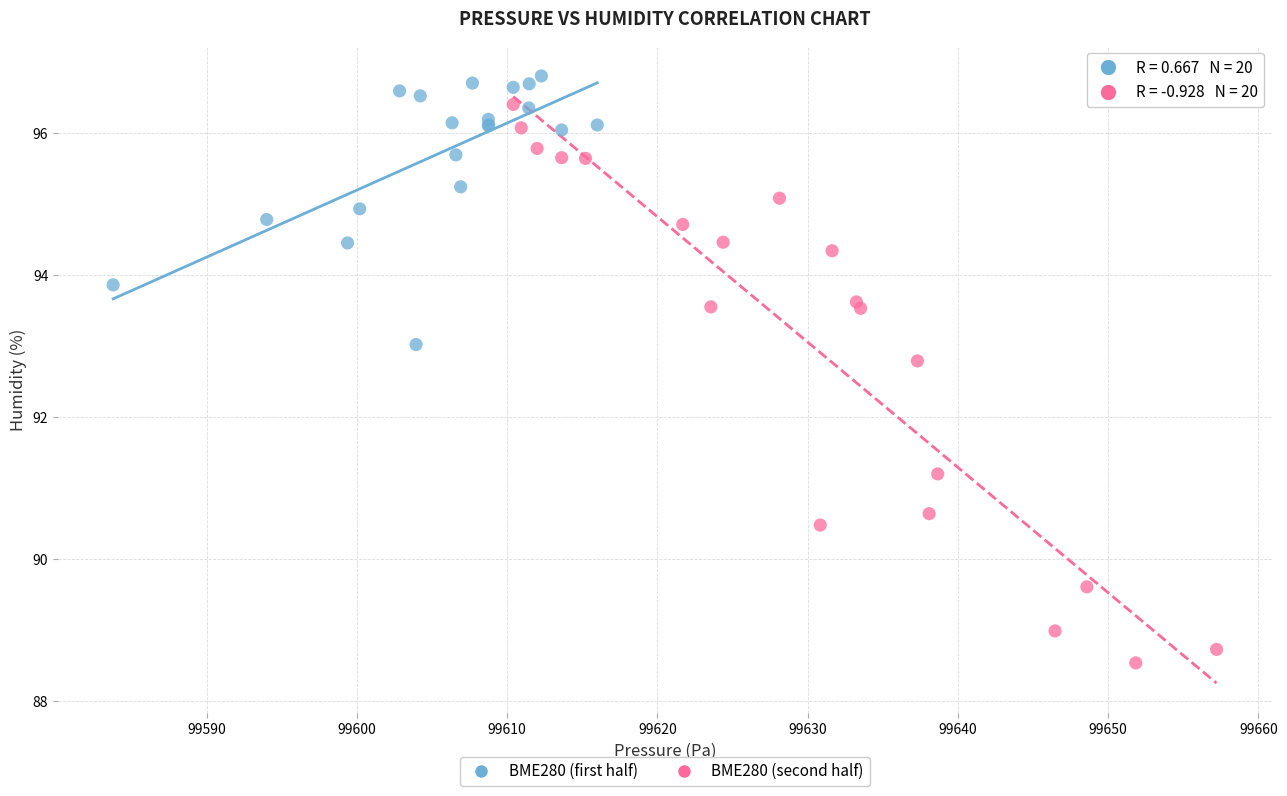

Which series has the largest Y range (max minus min)?

BME280 (second half)